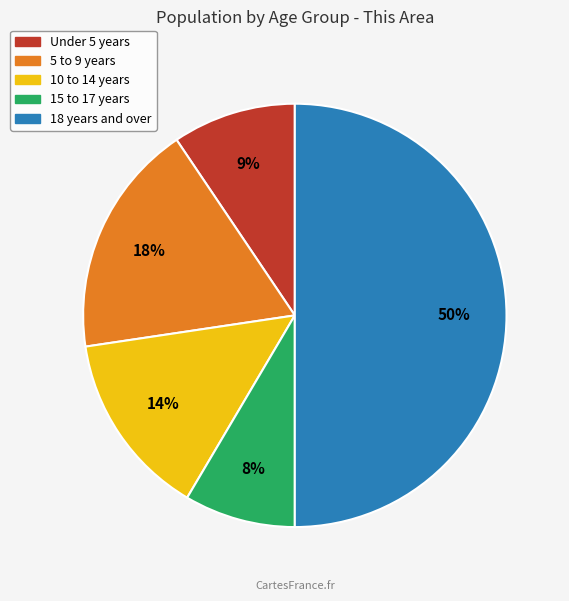

Between 5 to 9 years and 10 to 14 years, which is larger?

5 to 9 years